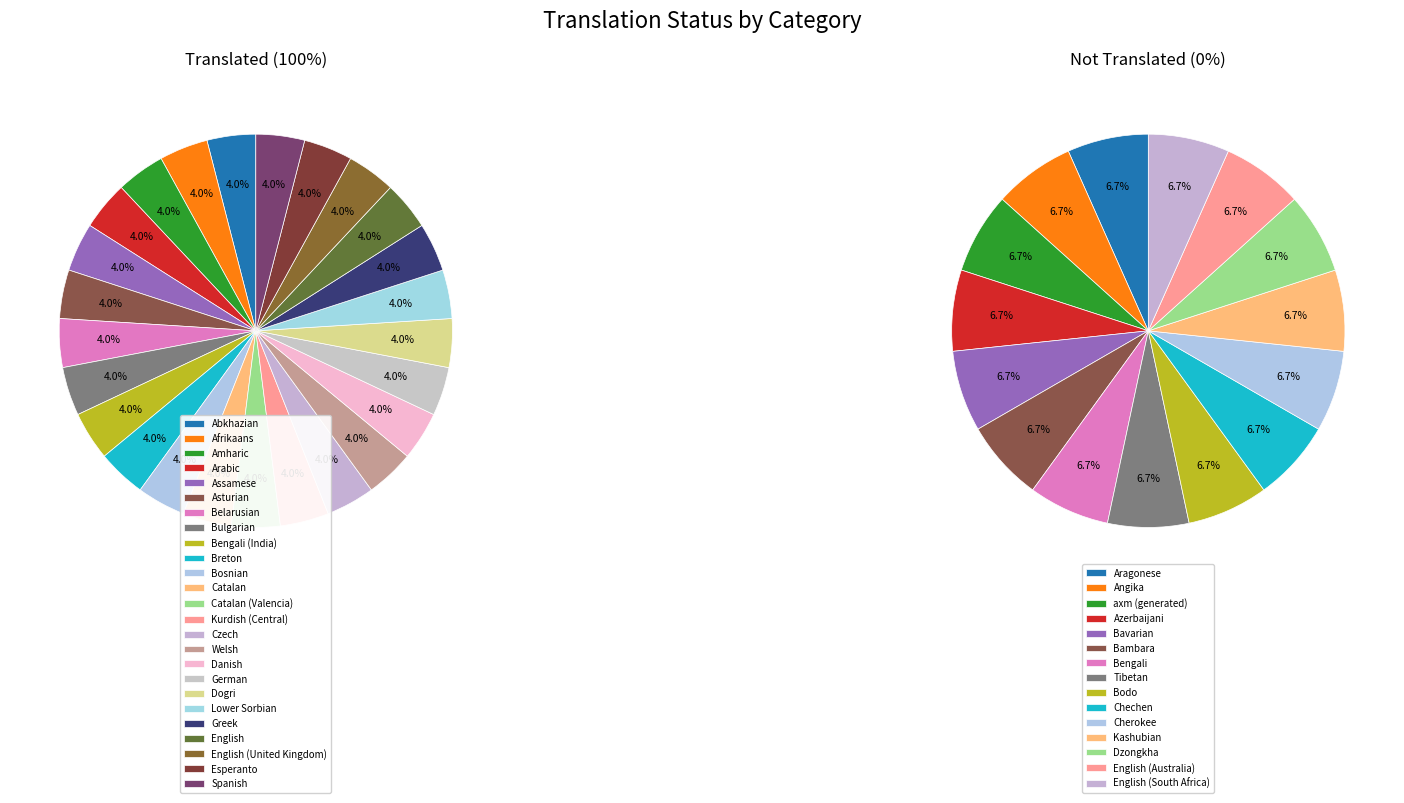

Combined, do Spanish and Arabic account for over 50%?

No